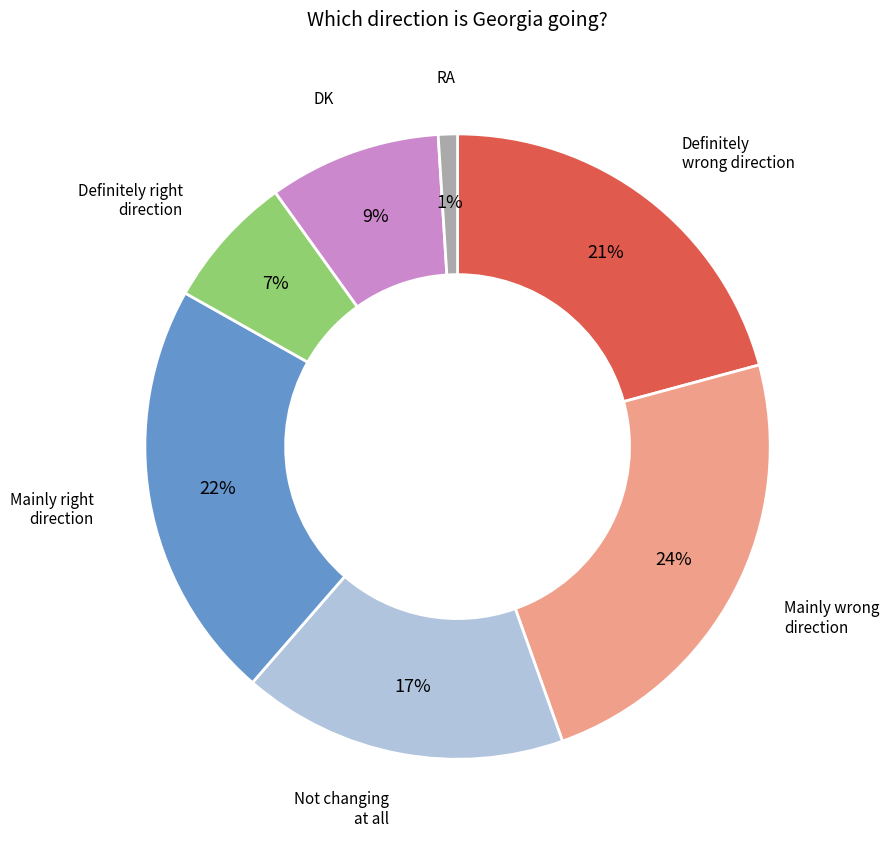

To the nearest percent, what is the difference between the largest and smallest slice percentages?

23%